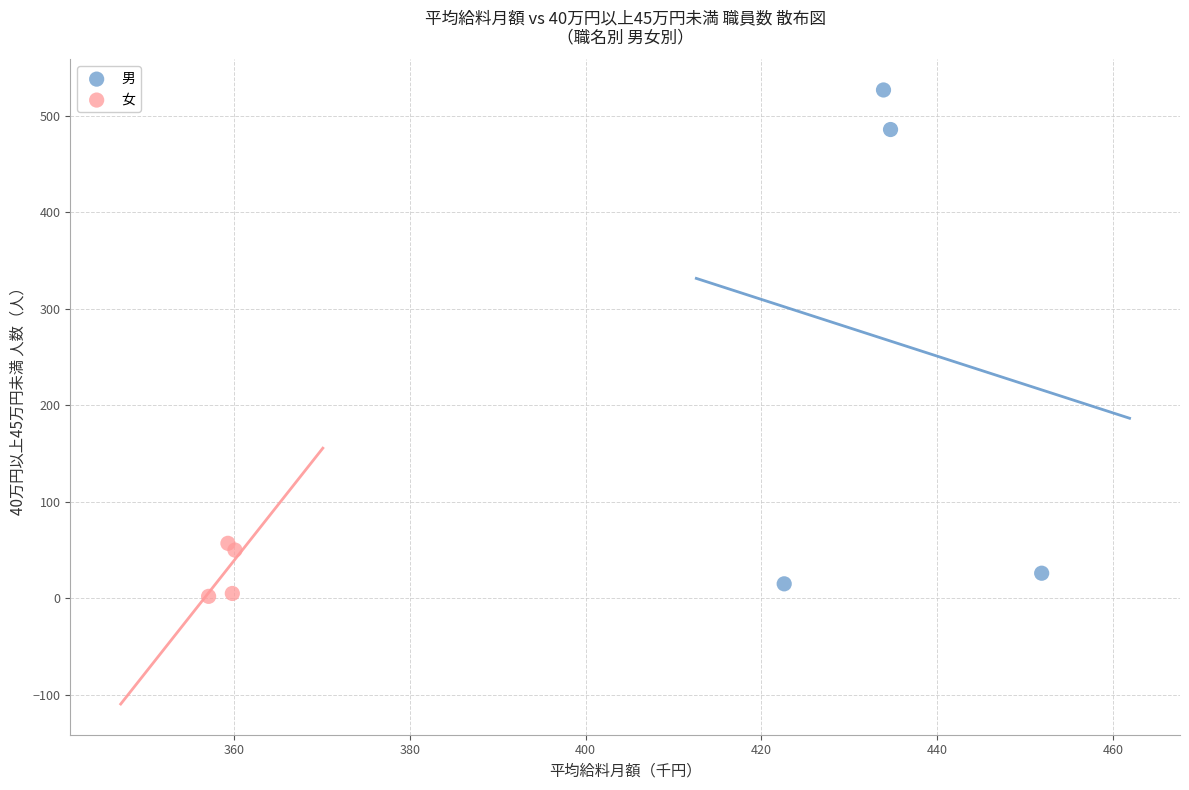

Which series contains the lowest Y value?

女